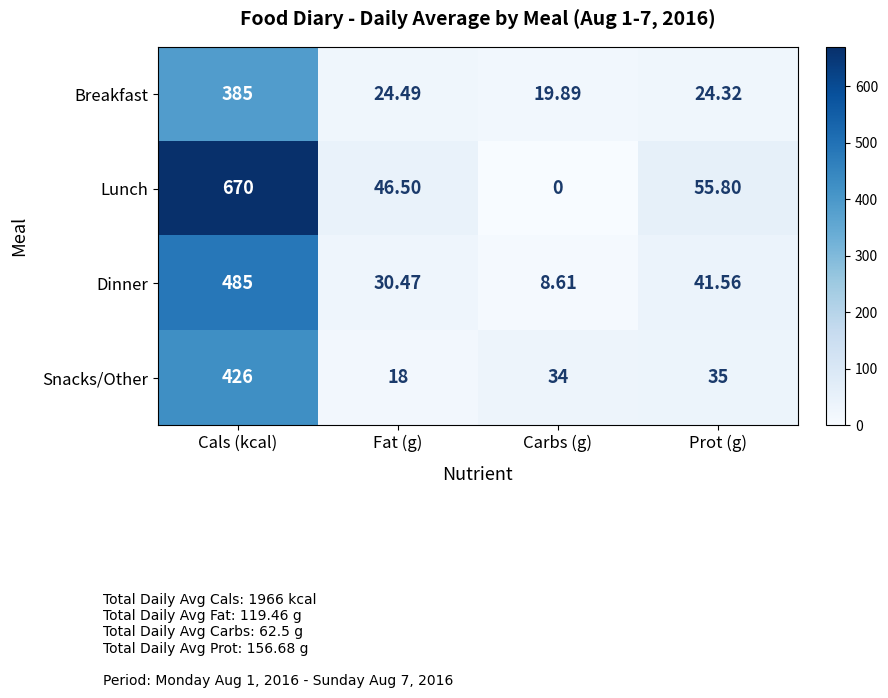

At how many categories does at least one series exceed 403?

1